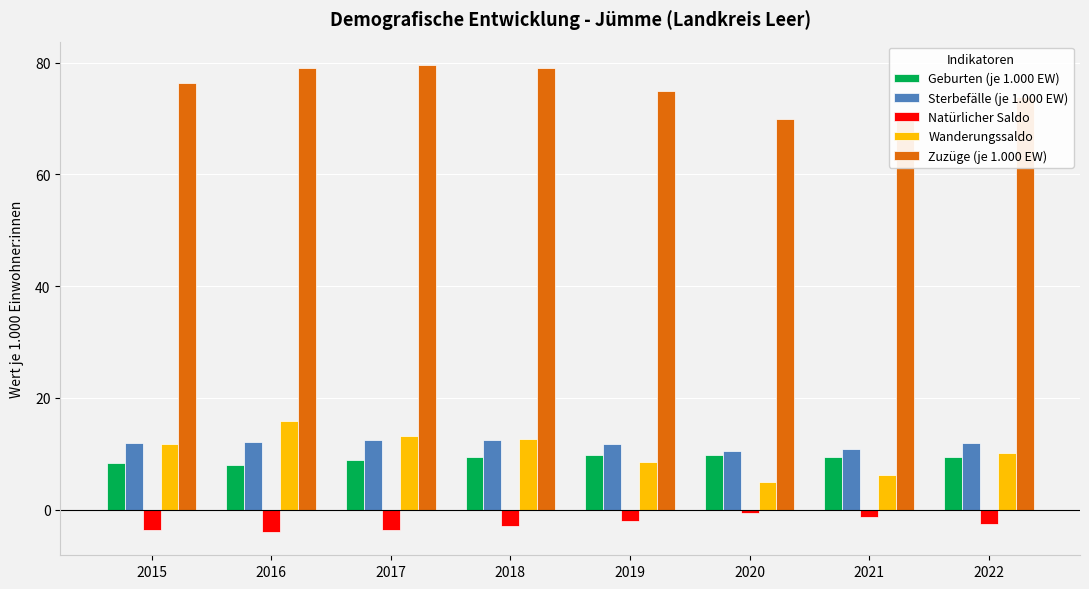

What is the total value across all series at 2018?

110.7